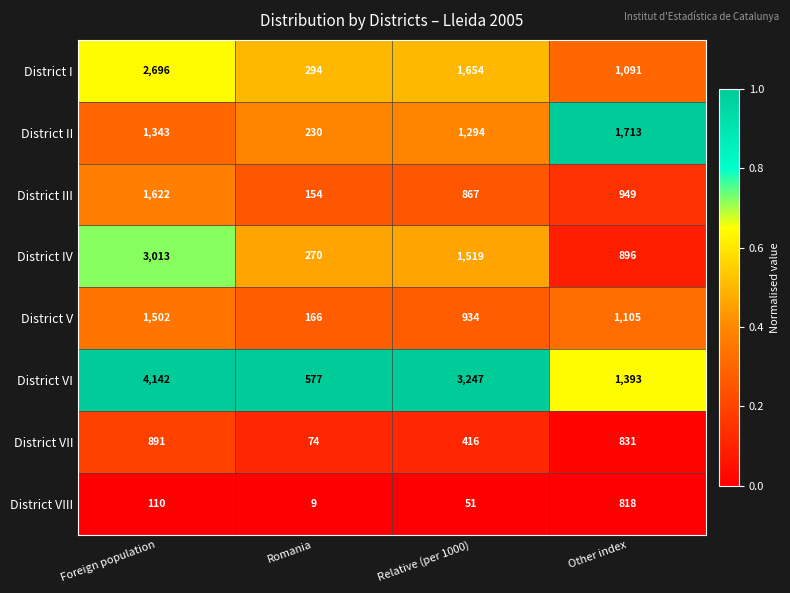

What is the difference between the maximum and second lowest values in the District III series?

755